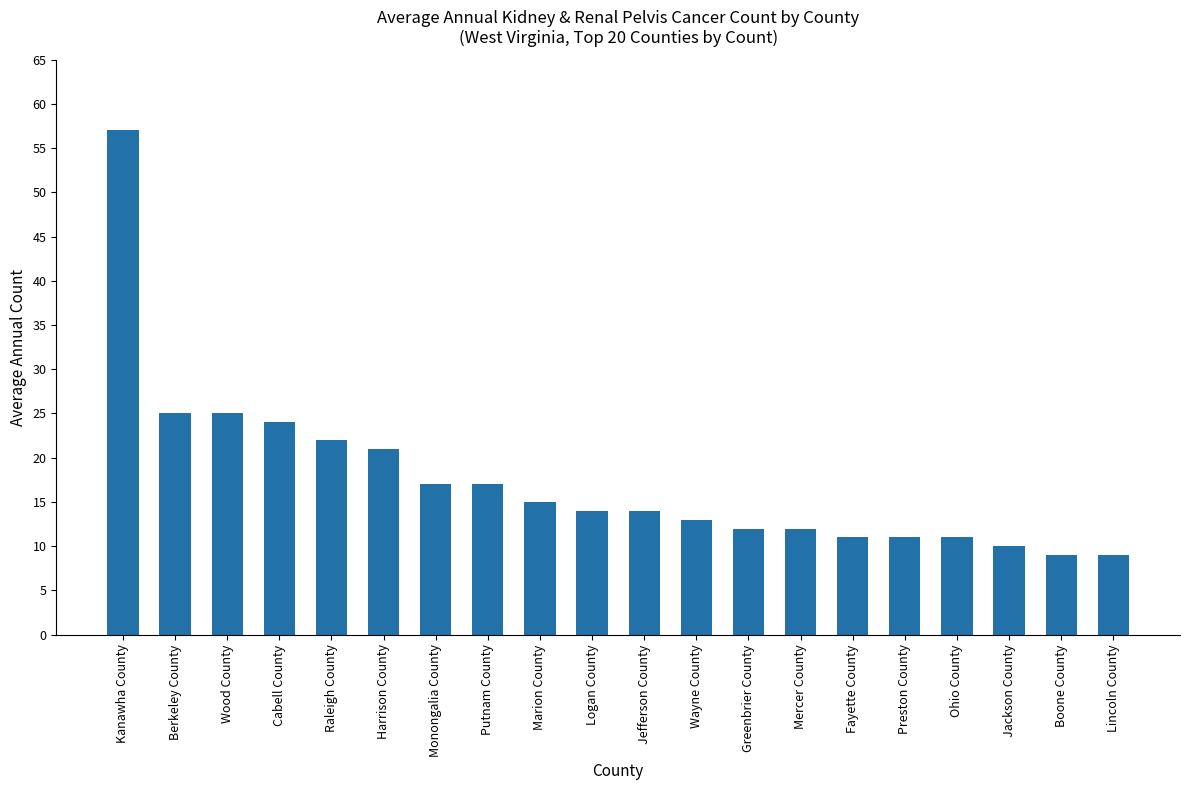

Approximately how many times larger is the value at Cabell County compared to Monongalia County?

1.4